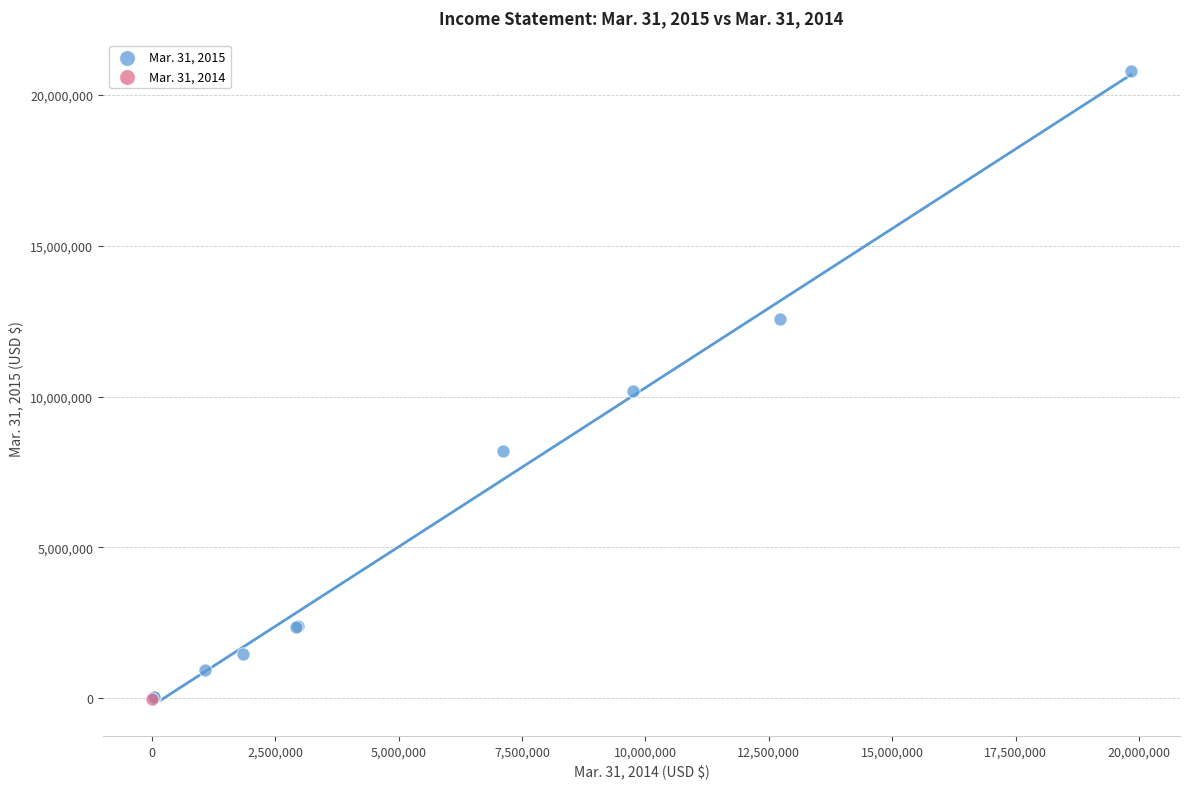

What are all the series names shown in the legend?

Mar. 31, 2015, Mar. 31, 2014